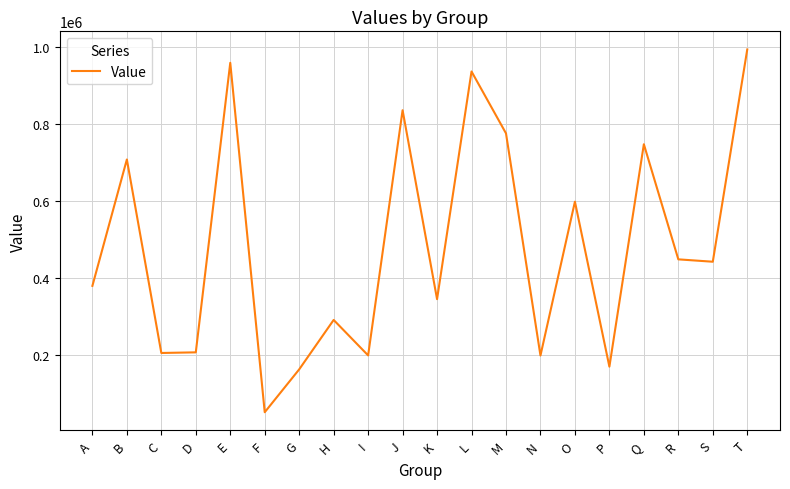

What is the minimum value shown in the chart?

52510.8